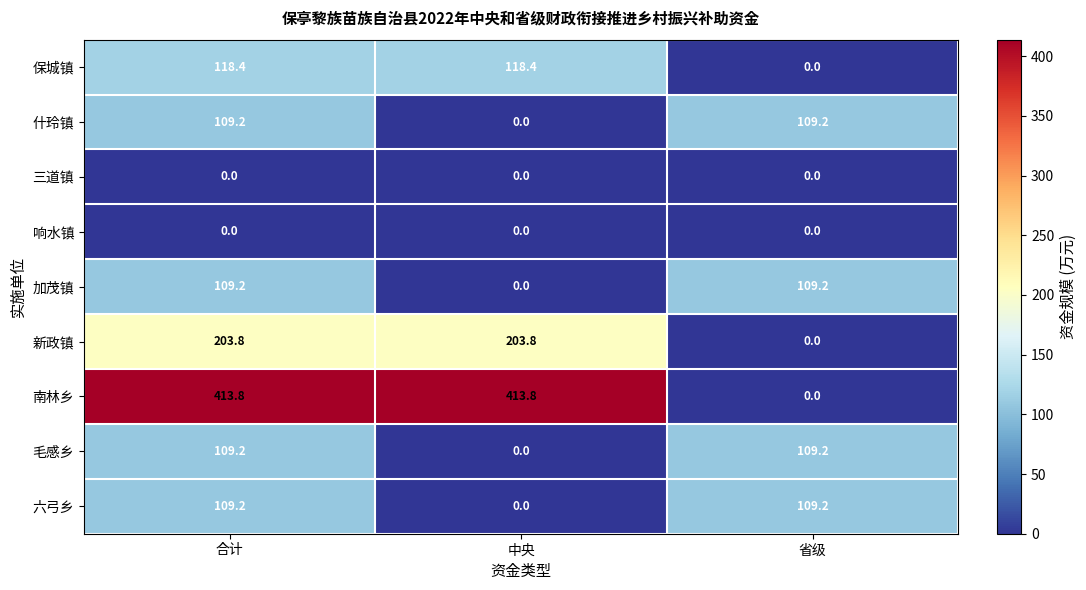

What is the difference between the maximum and minimum values in the 加茂镇 series?

109.2